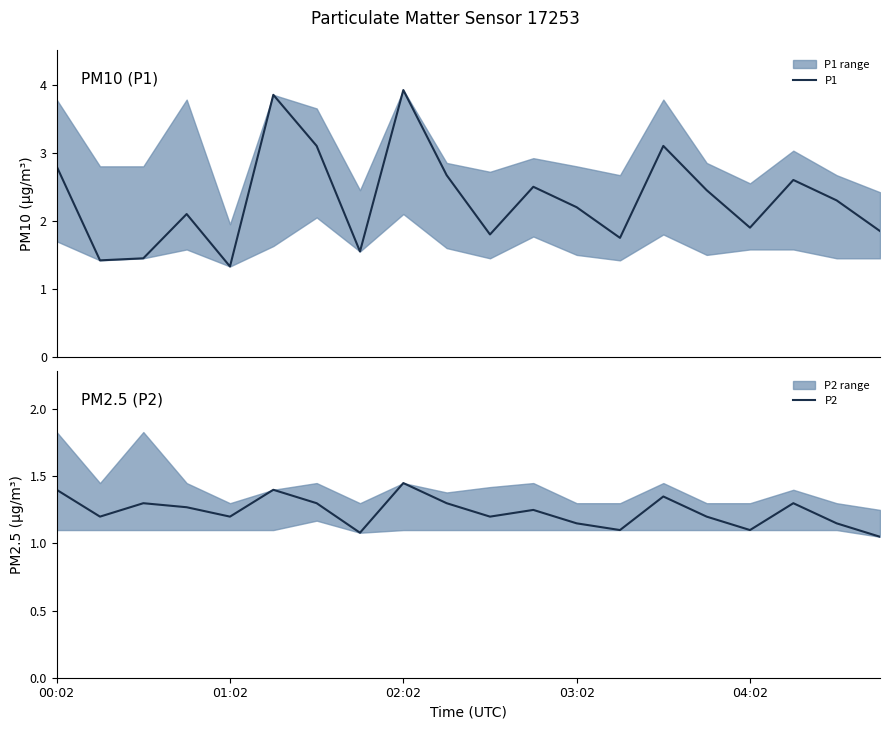

True or false: P1 and P2 intersect in this chart.

False